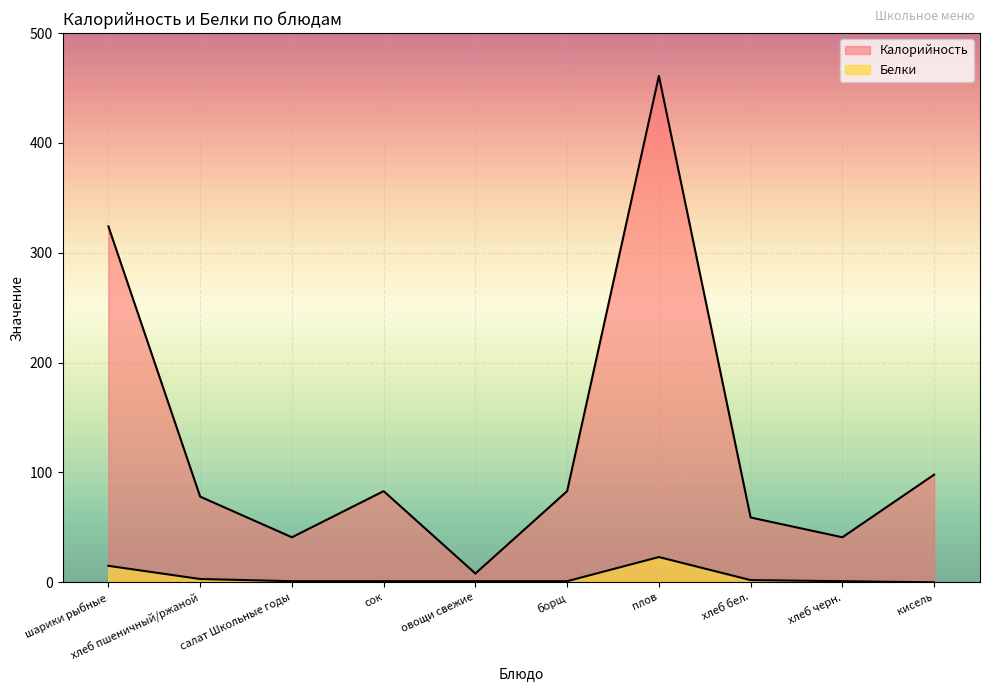

What is the sum of all Калорийность values?

1276